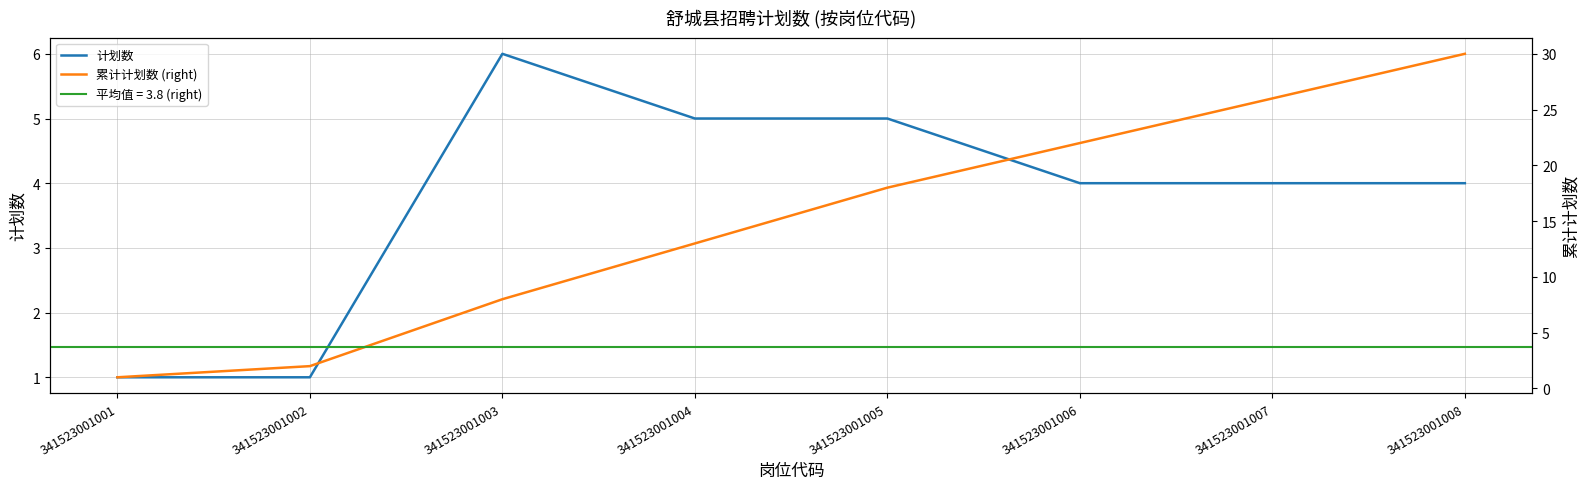

Is the value of 累计计划数 (right) at 341523001004 greater than the value of 计划数 at 341523001007?

Yes